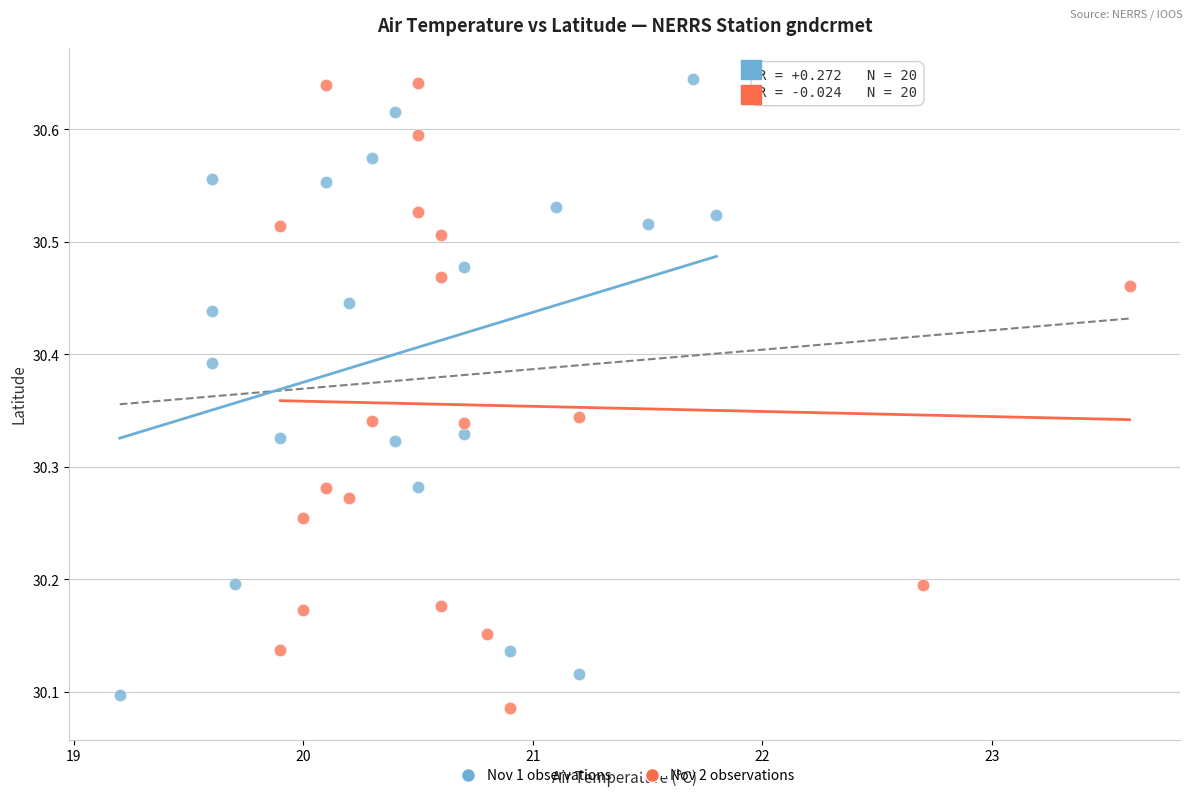

What are all the series names shown in the legend?

Nov 1 observations, Nov 2 observations